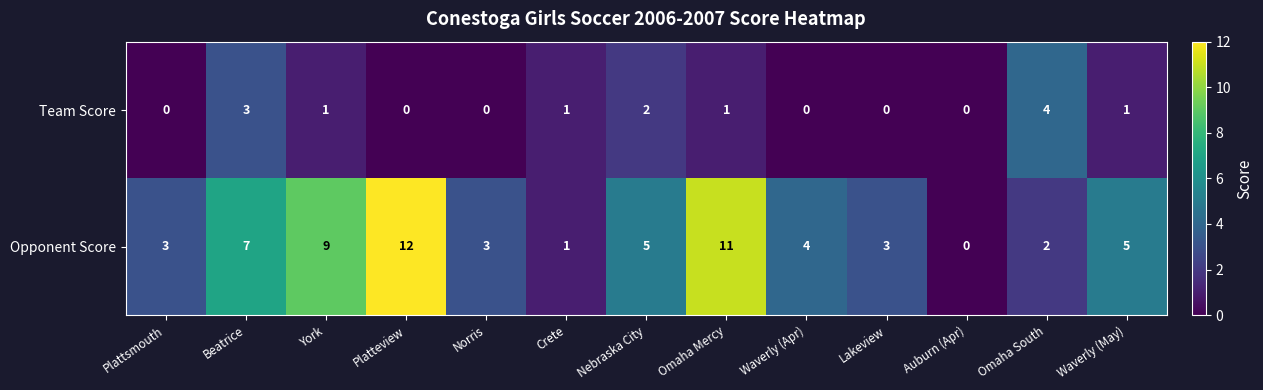

How many data points does each series have?

13